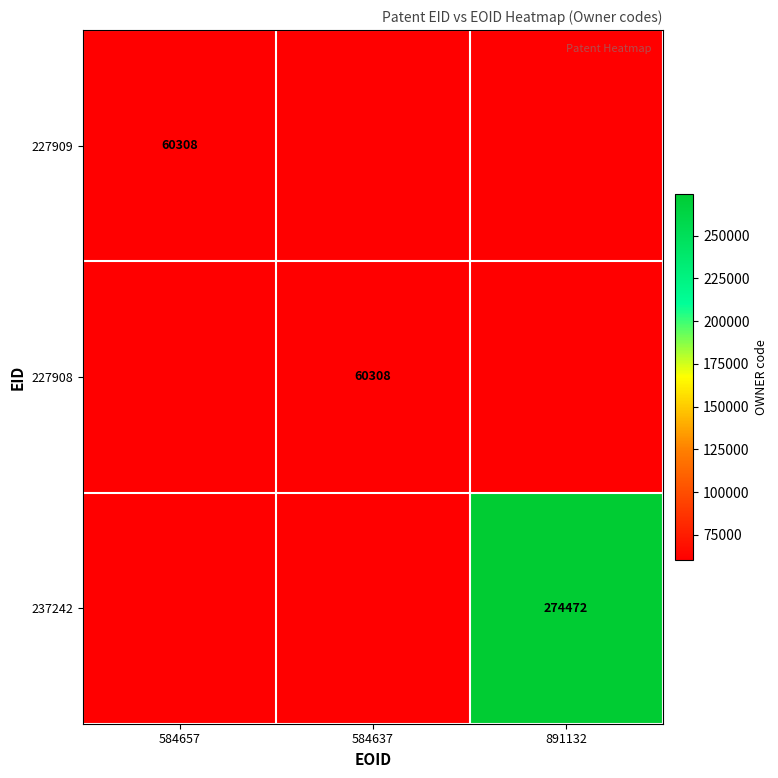

List the series in order of their overall mean, lowest first.

227909, 227908, 237242